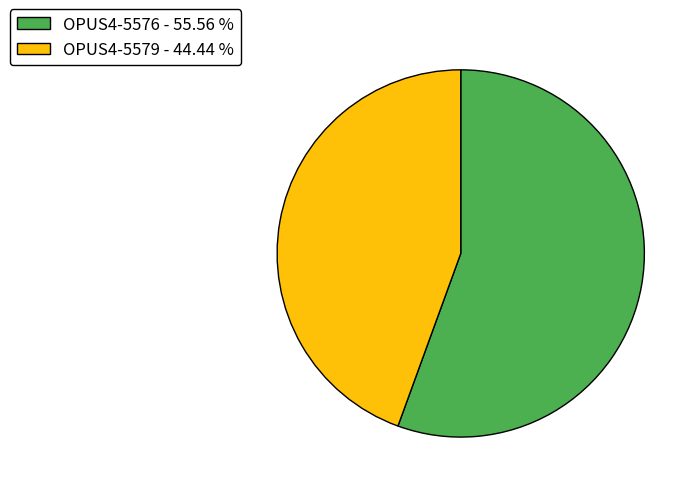

Which has a higher value, OPUS4-5579 - 44.44 % or OPUS4-5576 - 55.56 %?

OPUS4-5576 - 55.56 %